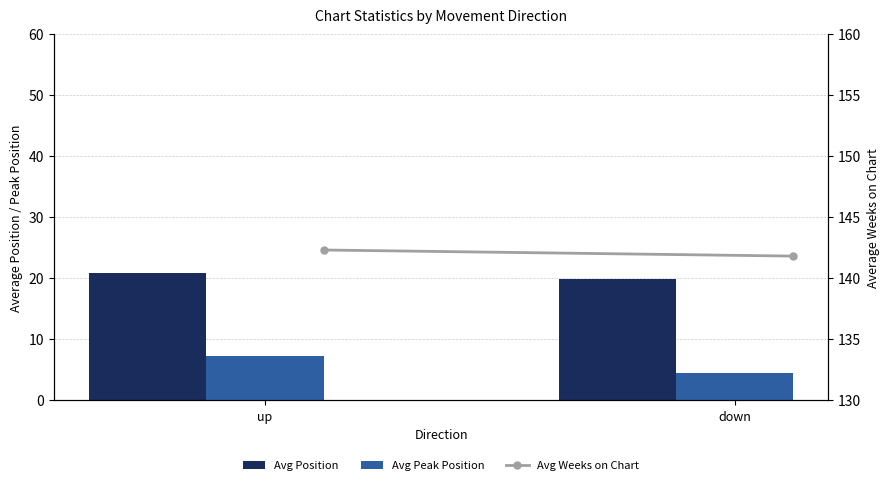

How many data points does each series have?

2